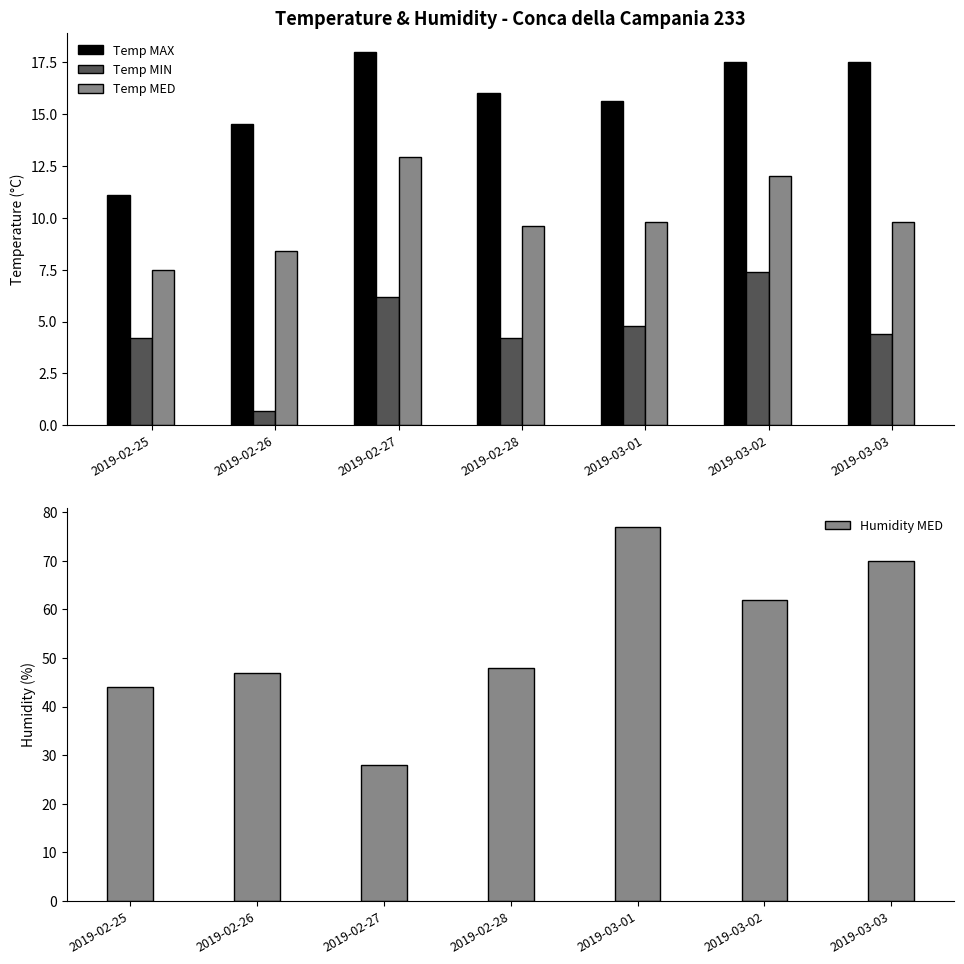

What position from the right is 2019-03-03?

1